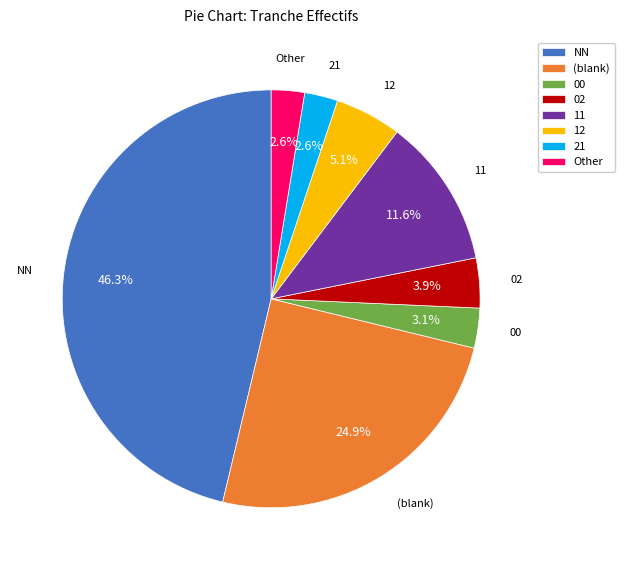

What is the ratio of the value at 02 to the value at Other?

1.5